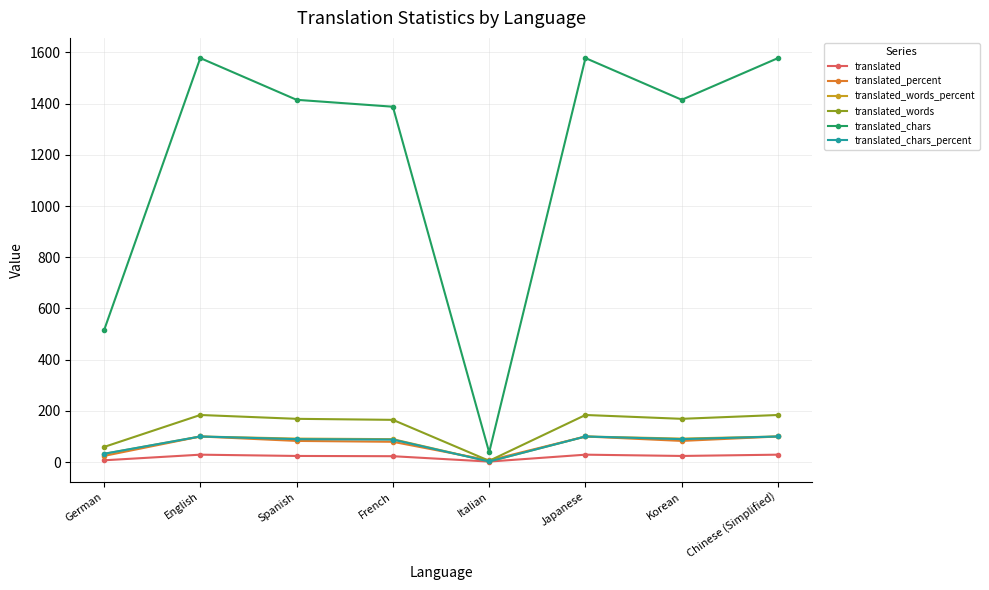

What are all the series names shown in the legend?

translated, translated_percent, translated_words_percent, translated_words, translated_chars, translated_chars_percent